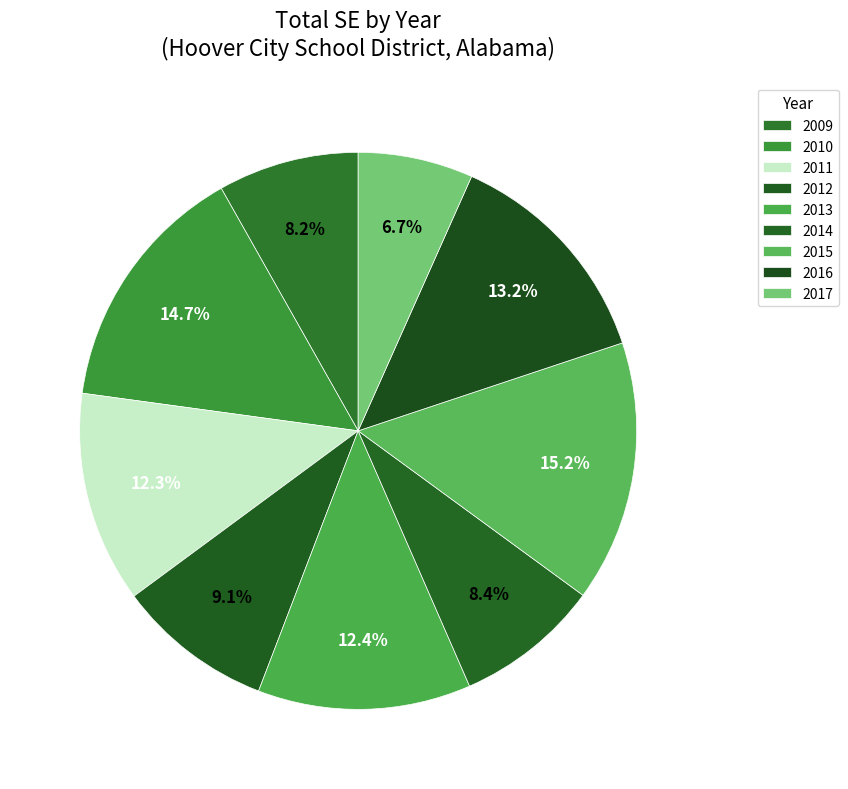

True or false: 2009 accounts for 13% of the total.

False